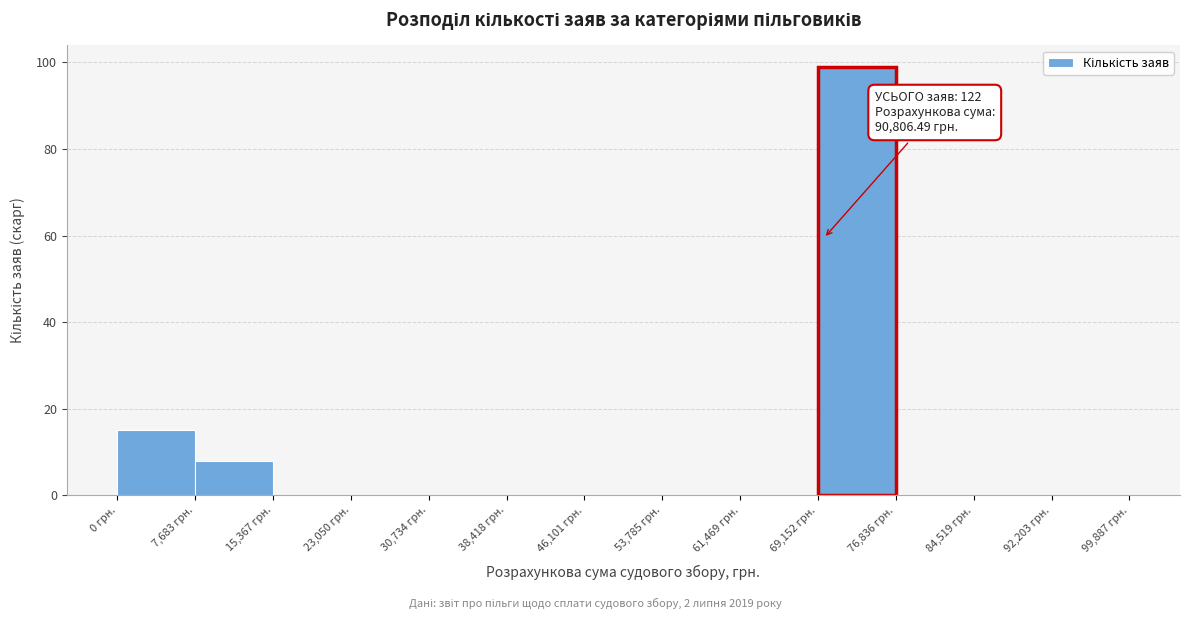

Which range on the x-axis has the tallest bar?

69000 to 77000